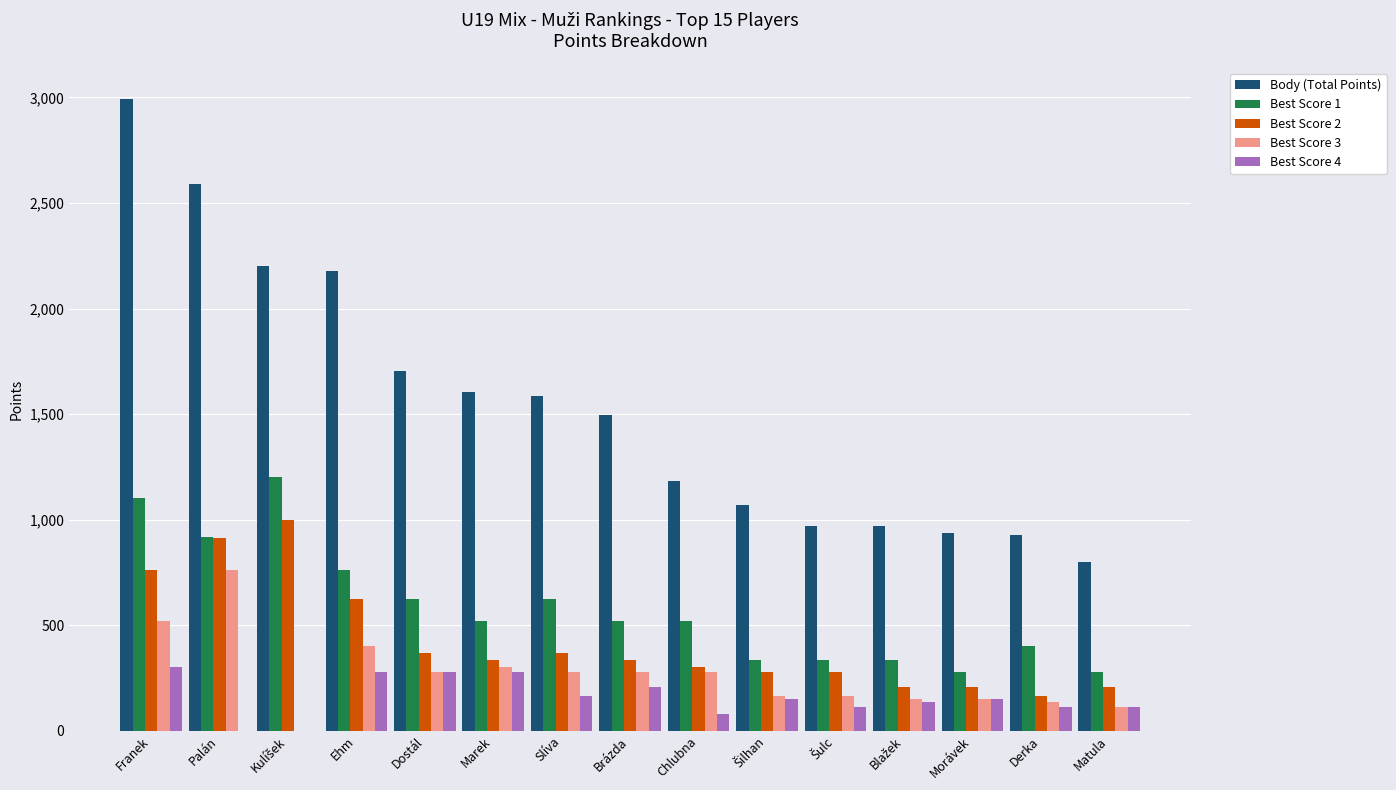

Does the chart contain stacked bars?

No